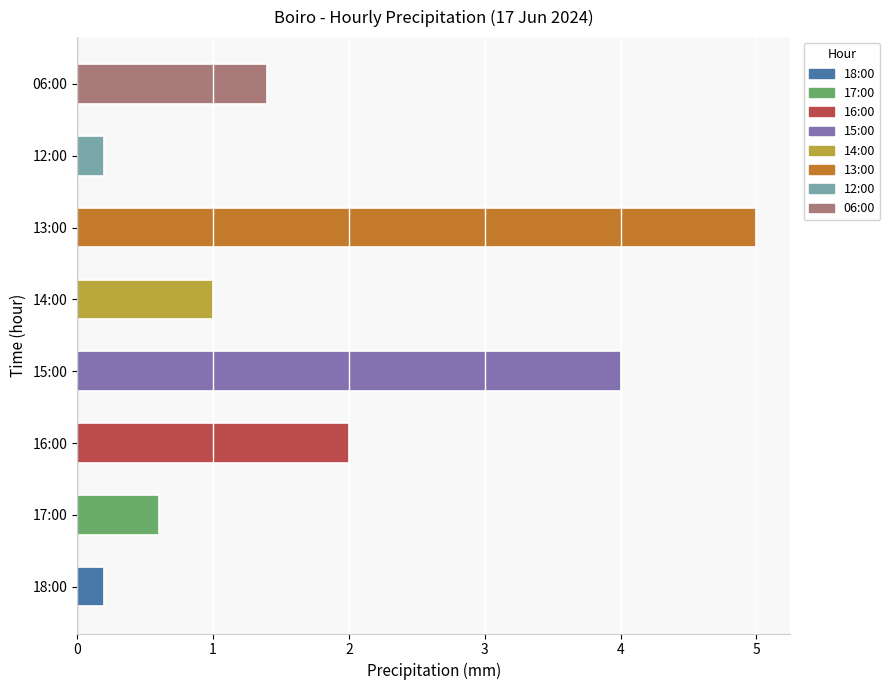

Between 16:00 and 17:00, which is larger?

16:00